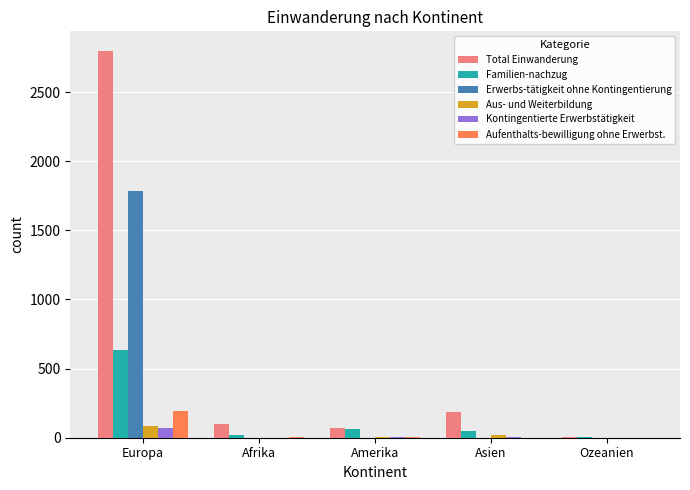

At which category is the sum across all series the highest?

Europa